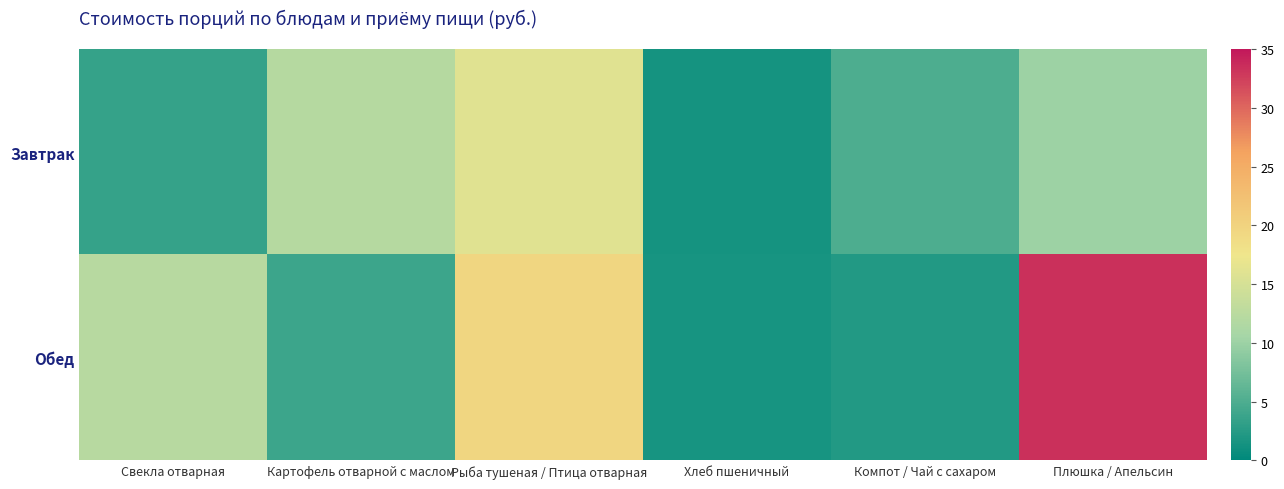

At Компот / Чай с сахаром, list the series in order from smallest to largest.

Обед, Завтрак